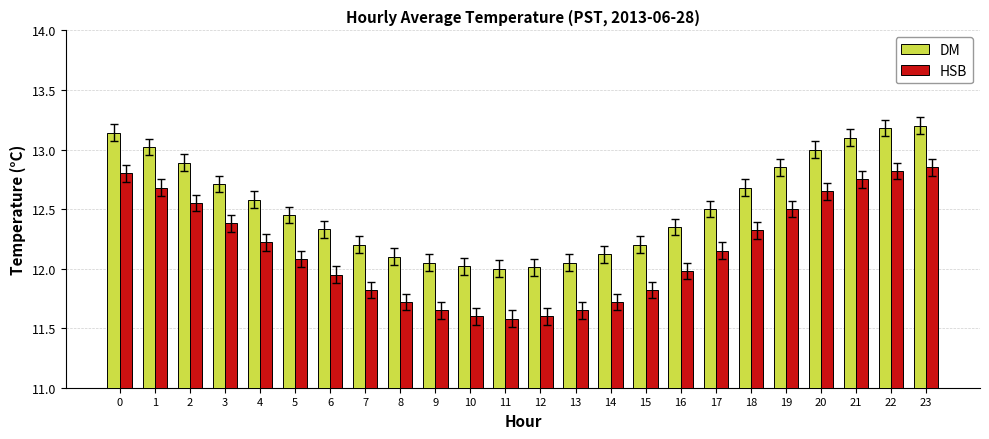

At which category is the sum across all series the highest?

23